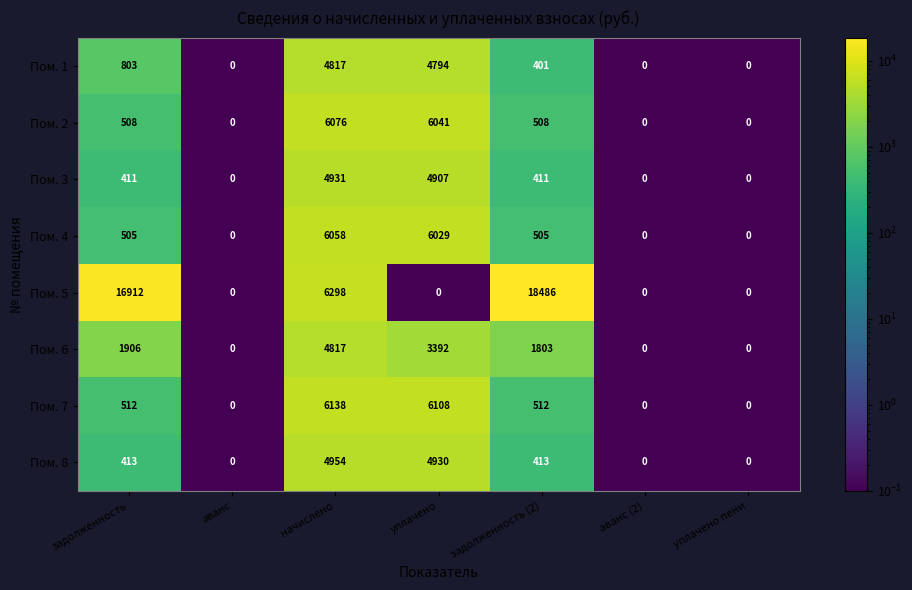

What is the maximum value for Пом. 5?

18486